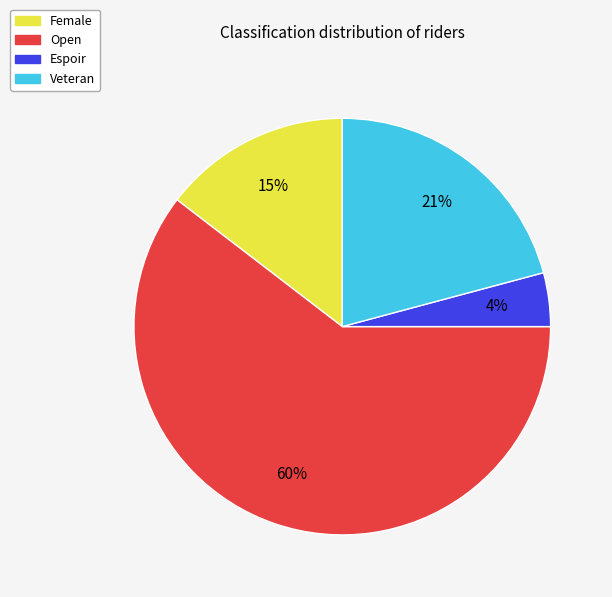

What is the ratio of the value at Open to the value at Veteran?

2.9